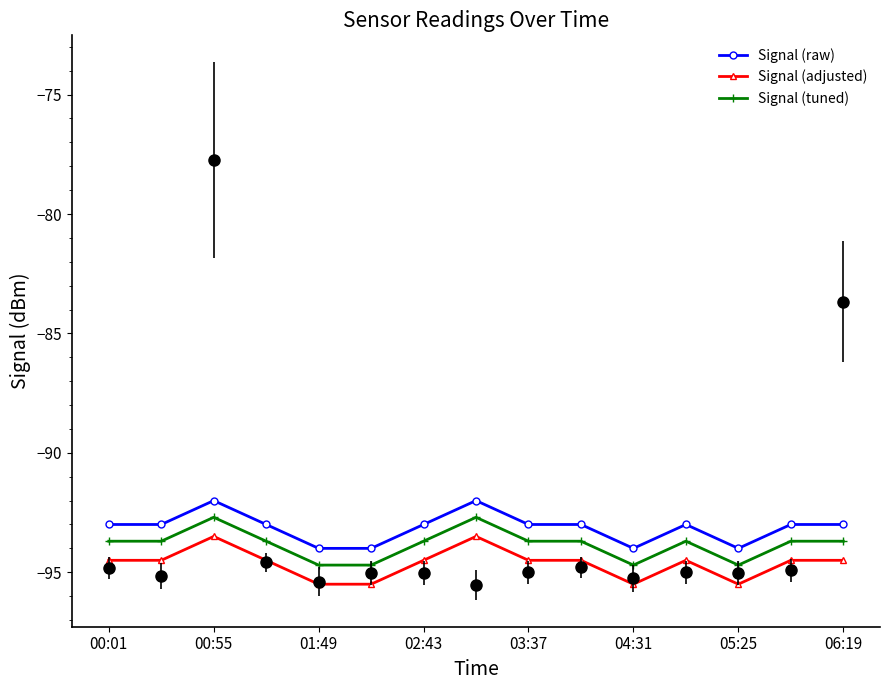

Between 04:31 and 13, which series saw the biggest shift?

Signal (raw)